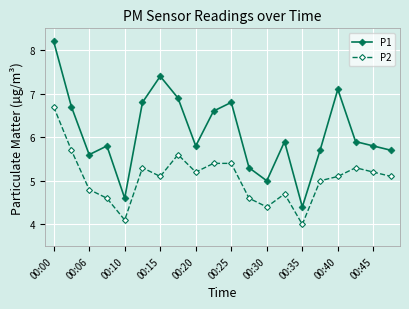

How many interior local peaks does the P1 series have?

5